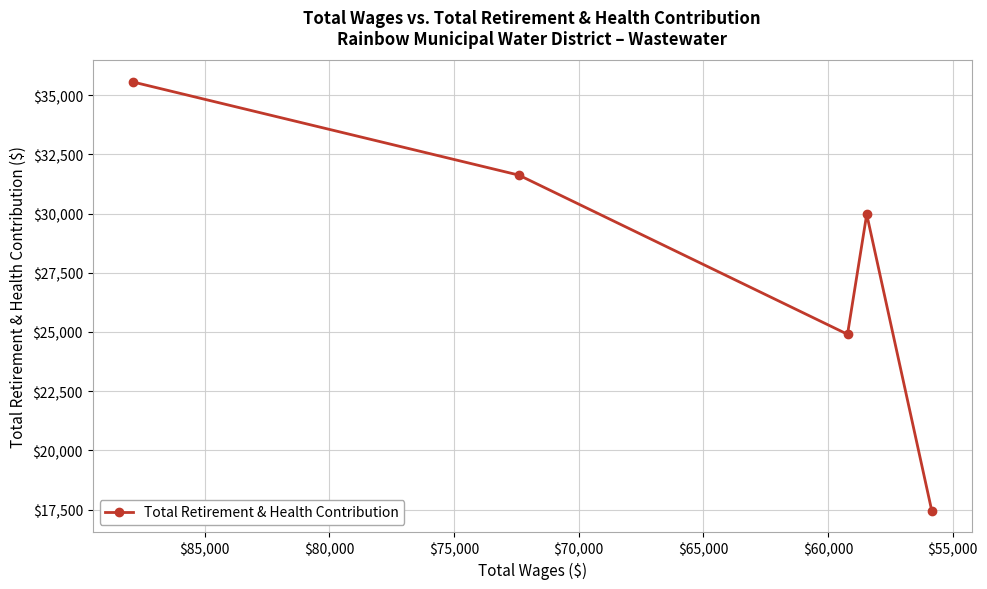

What is the smallest value displayed?

17459